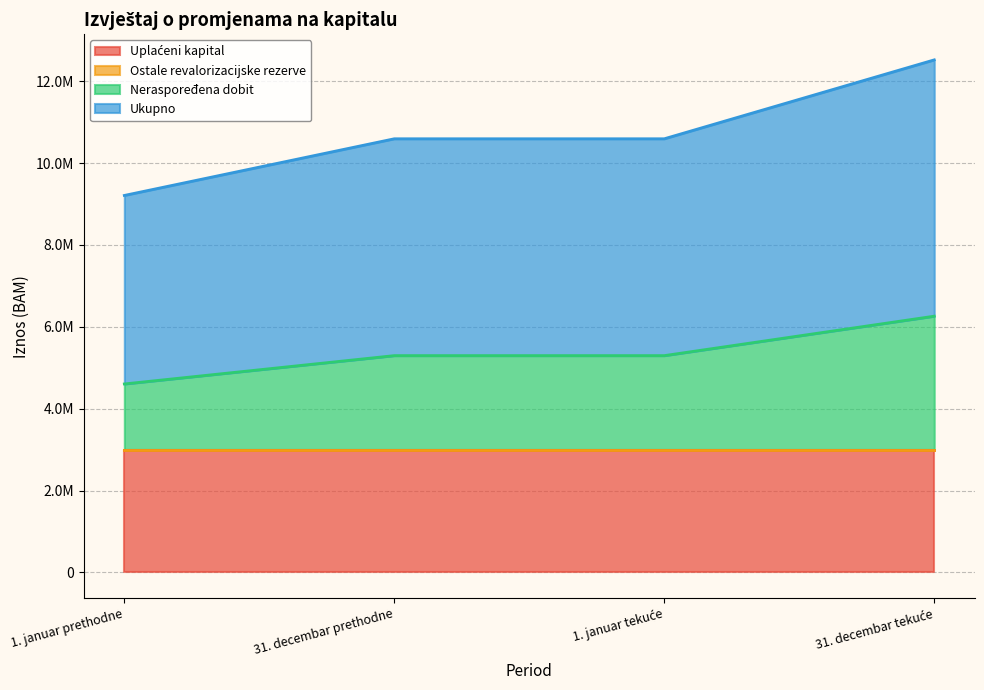

What is the label of the 2nd point from the left?

31. decembar prethodne